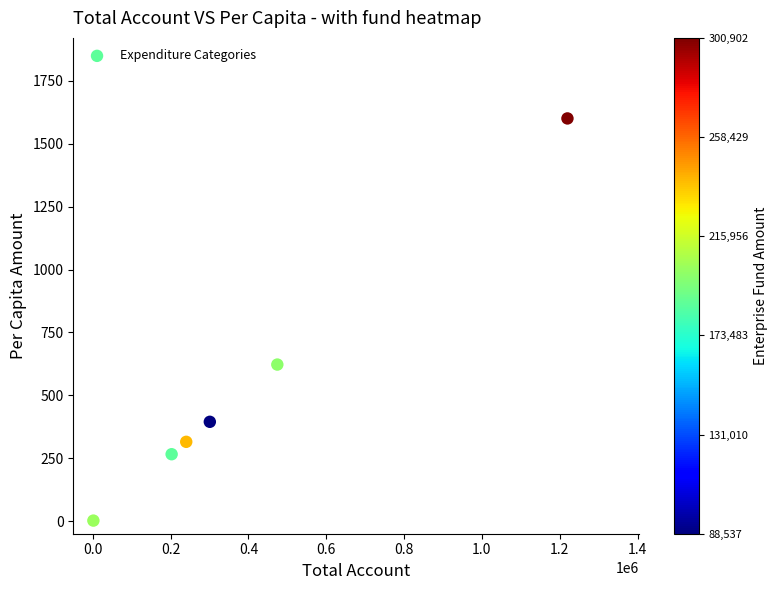

What Y value in the scatter plot is closest to 801?

622.5